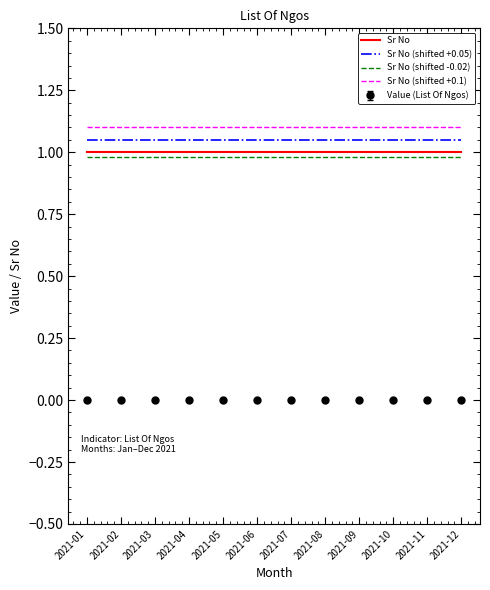

What is the total value across all series at 2021-02?

4.1